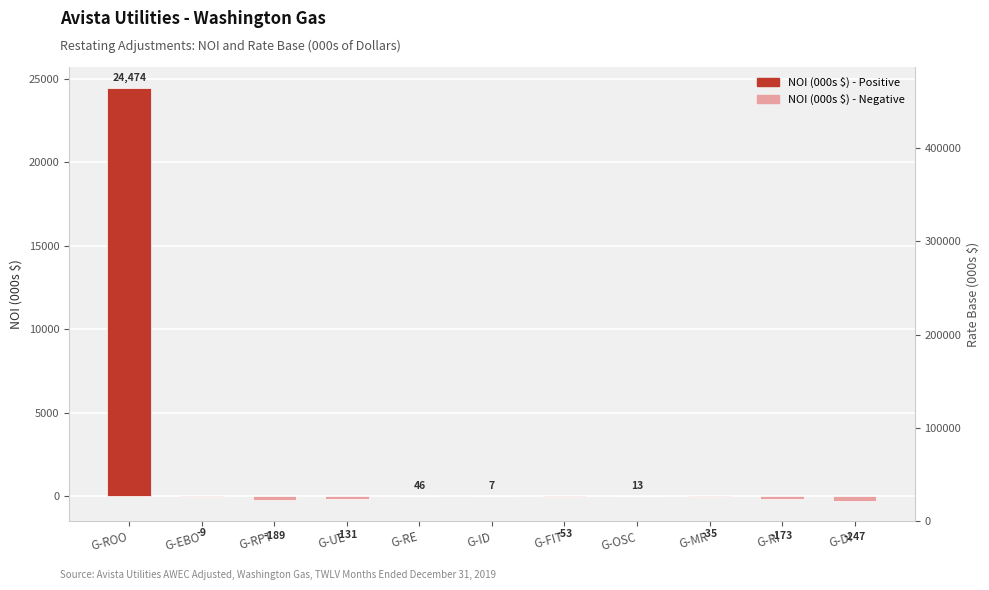

What position from the left is G-MR?

9